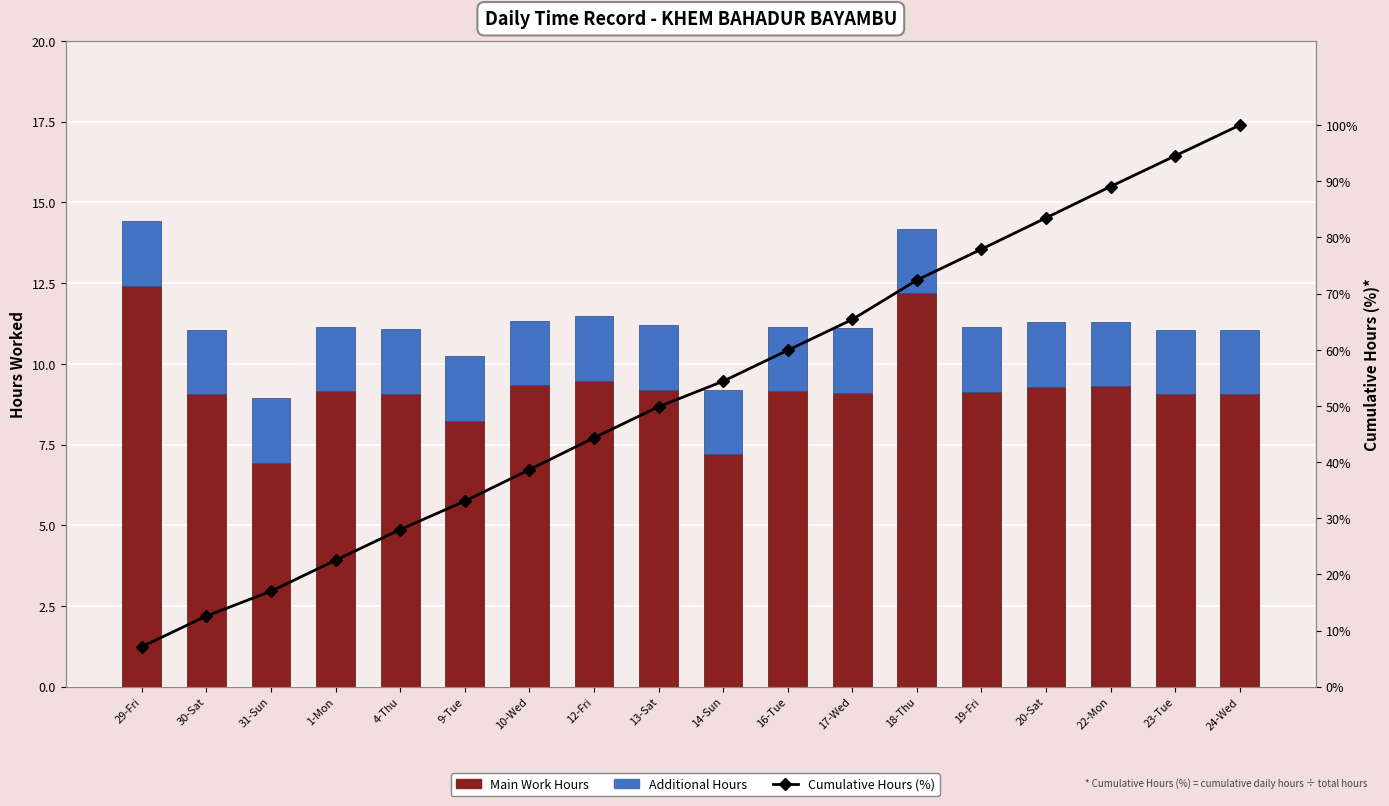

How many values in the Main Work Hours series are below 9?

3